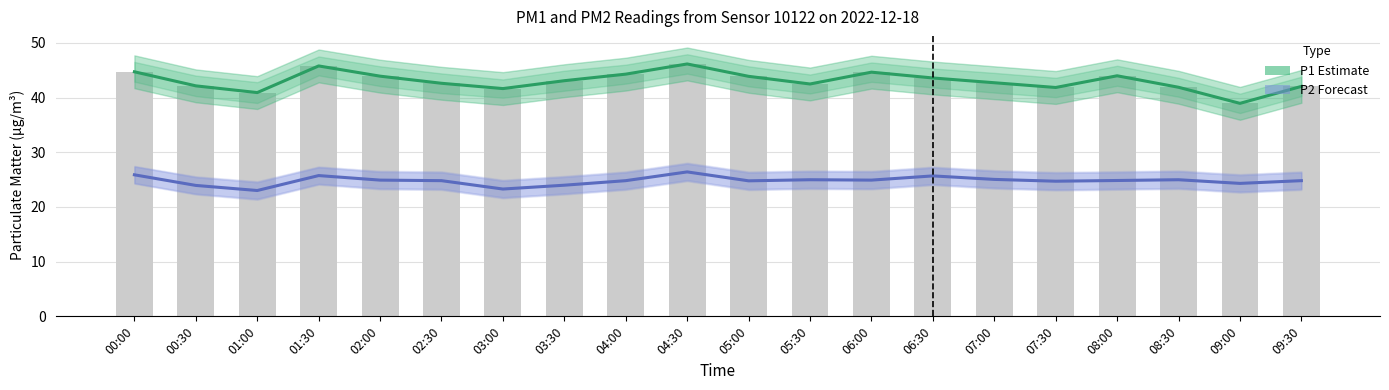

True or false: P1 (Estimate) has a value of 52.7 at 09:00.

False